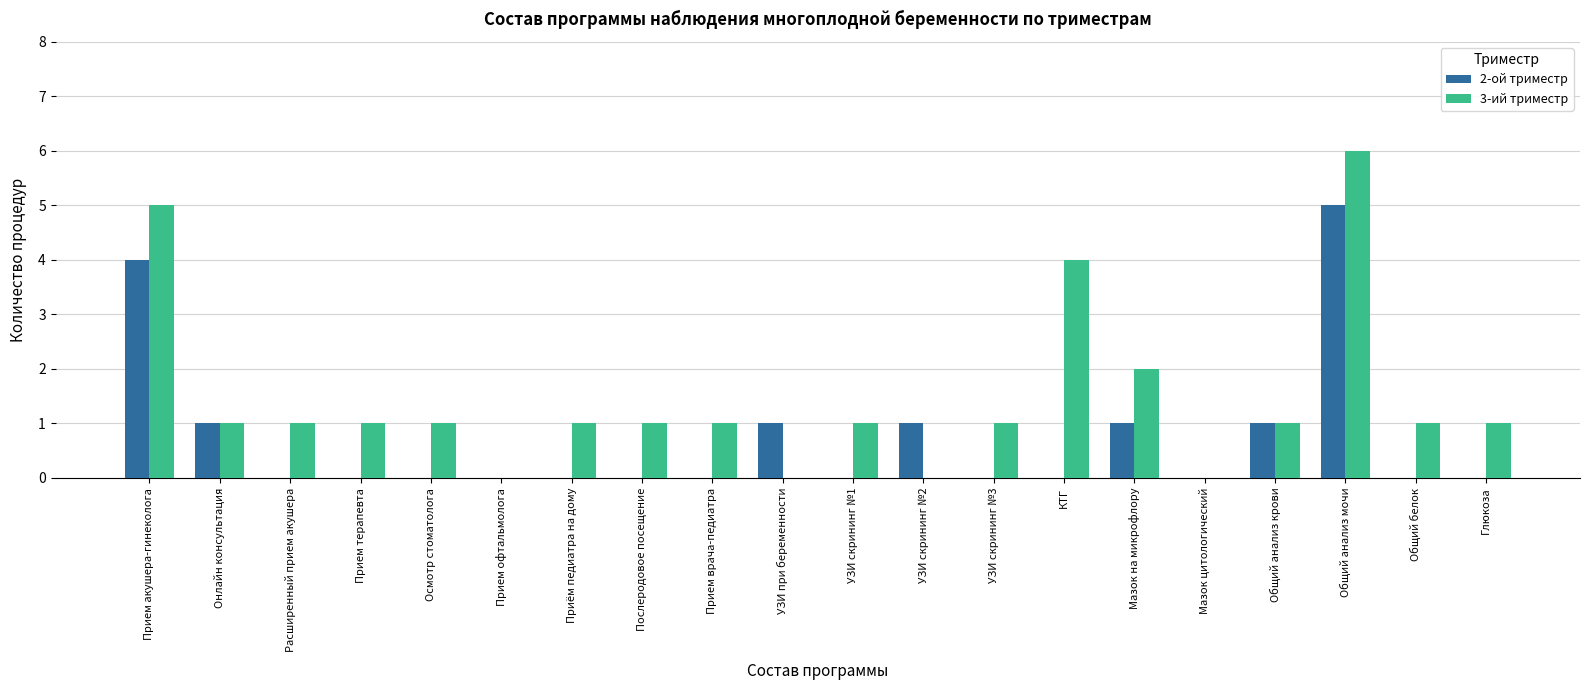

What is the sum of all 3-ий триместр values?

29